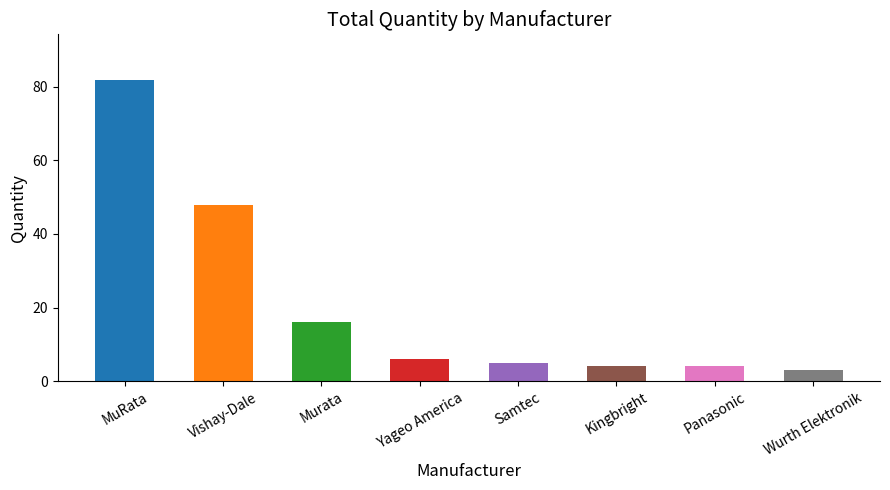

Reading left to right, extract all data points from this chart.

MuRata=82	Vishay-Dale=48	Murata=16	Yageo America=6	Samtec=5	Kingbright=4	Panasonic=4	Wurth Elektronik=3